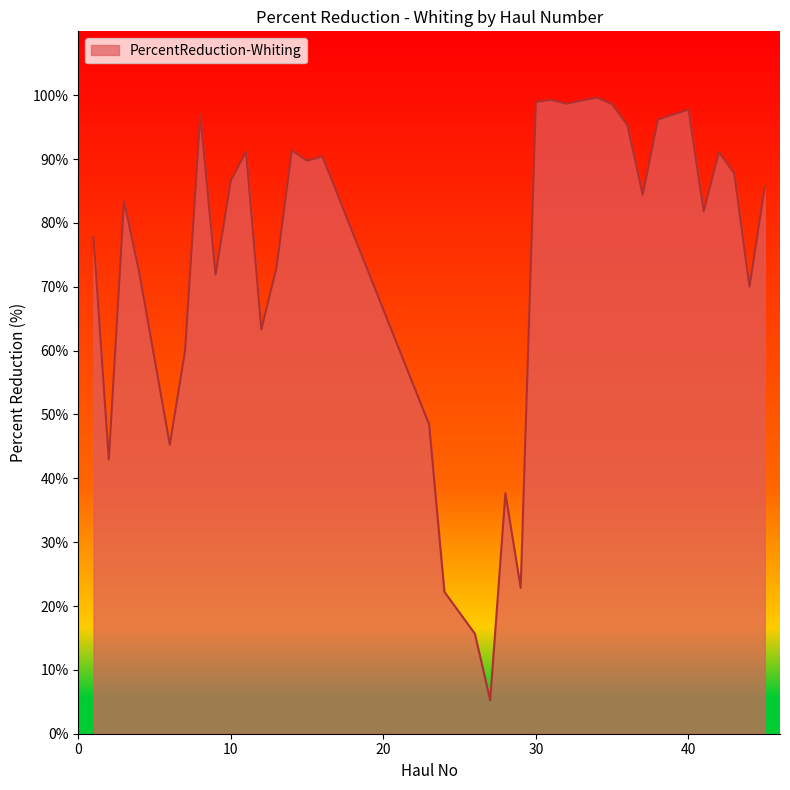

What is the greatest value displayed?

99.6